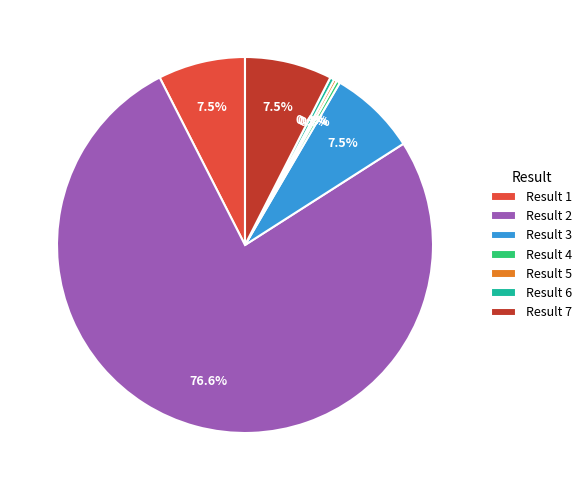

Between Result 4 and Result 3, which is larger?

Result 3